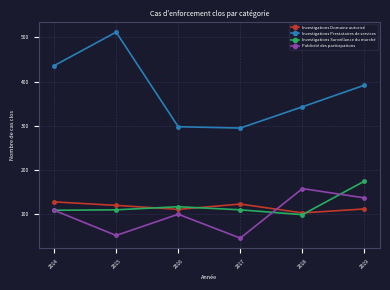

What are all the series names shown in the legend?

Investigations Domaine autorisé, Investigations Prestataires de services, Investigations Surveillance du marché, Publicité des participations